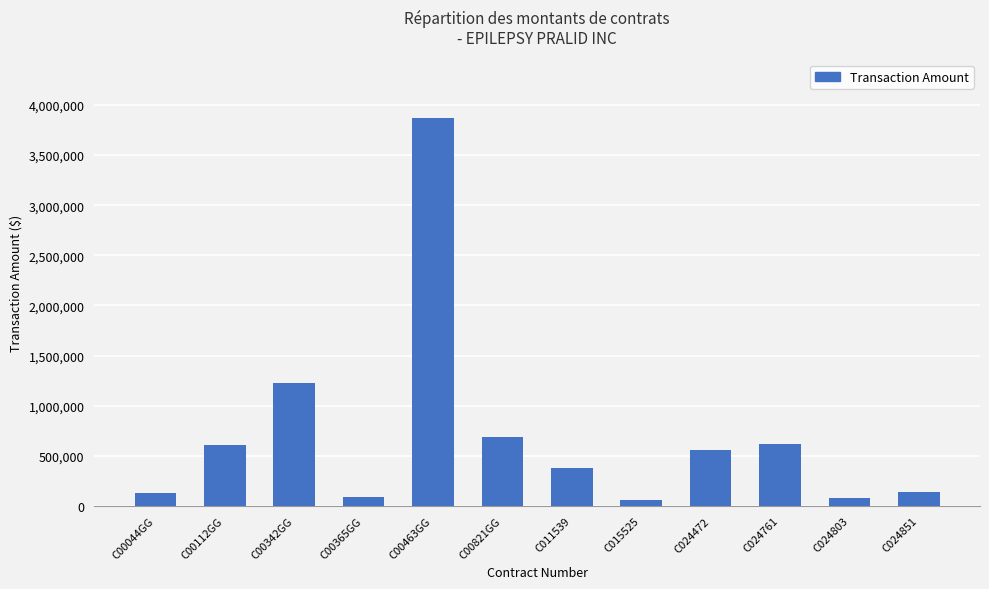

What is the ratio of the value at C015525 to the value at C024851?

0.5